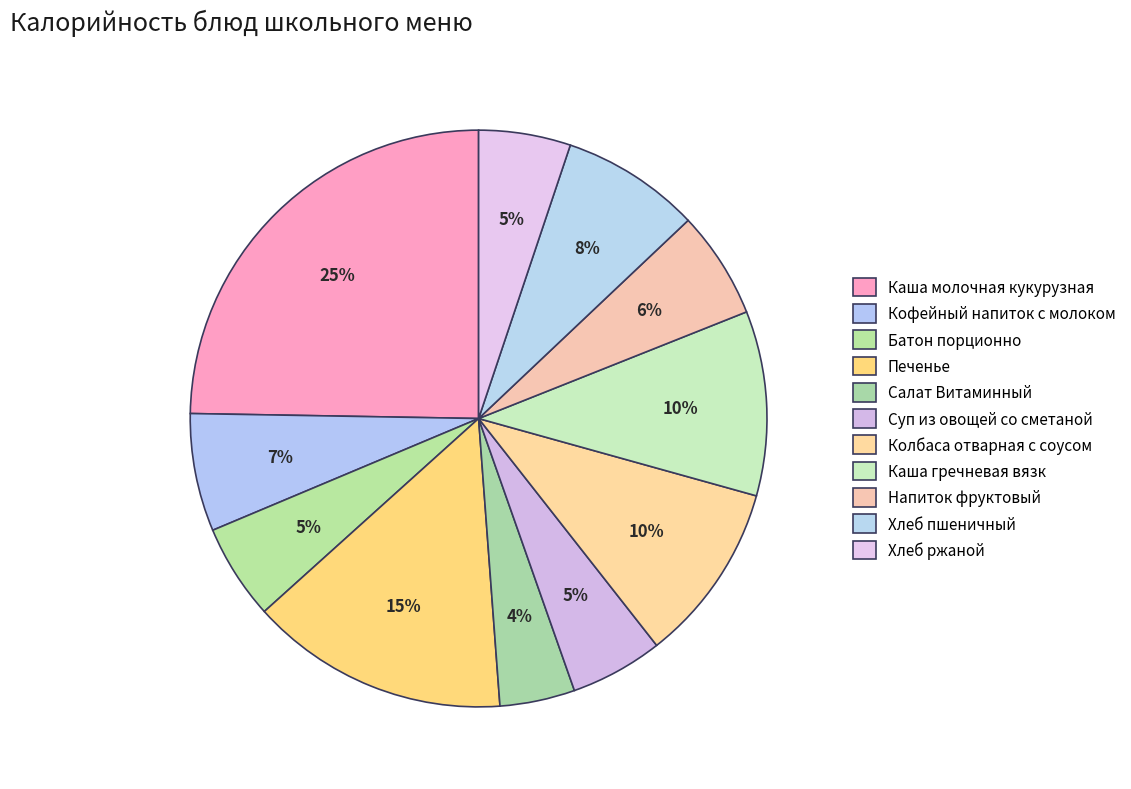

What is the smallest slice in the pie chart?

Салат Витаминный